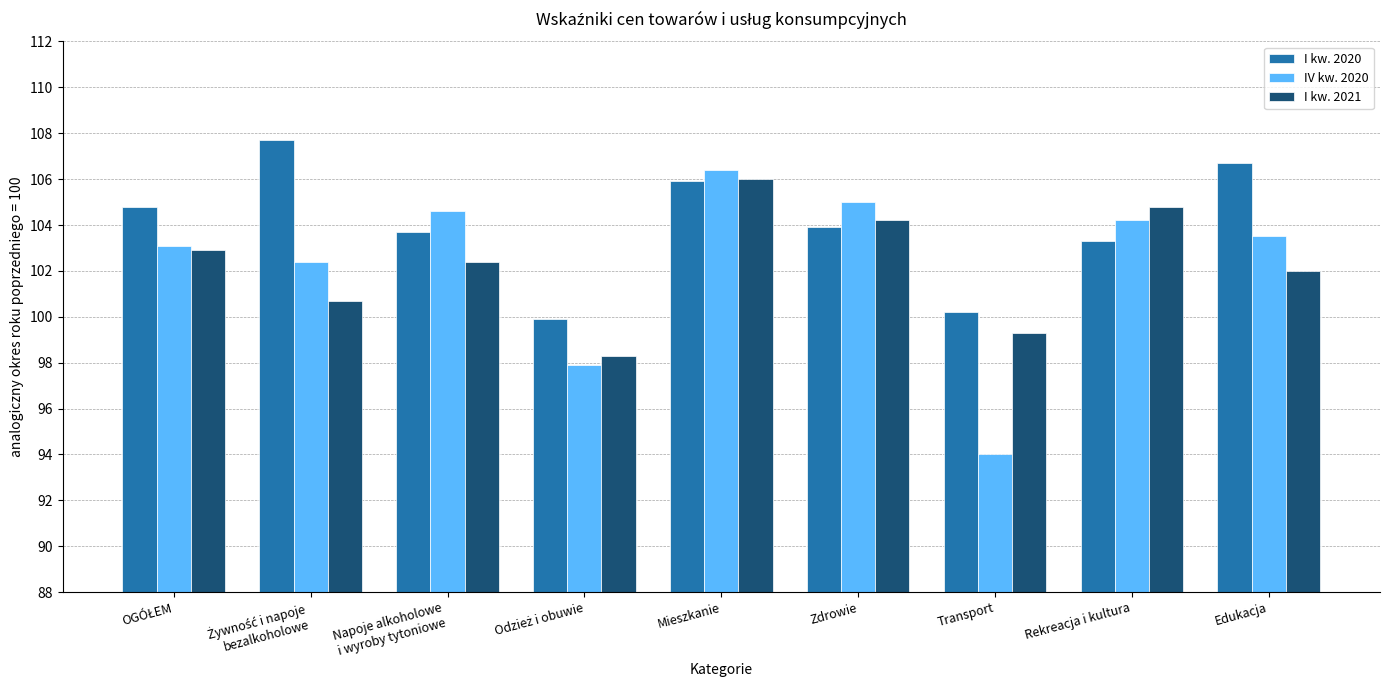

What is the sum of all IV kw. 2020 values?

921.1